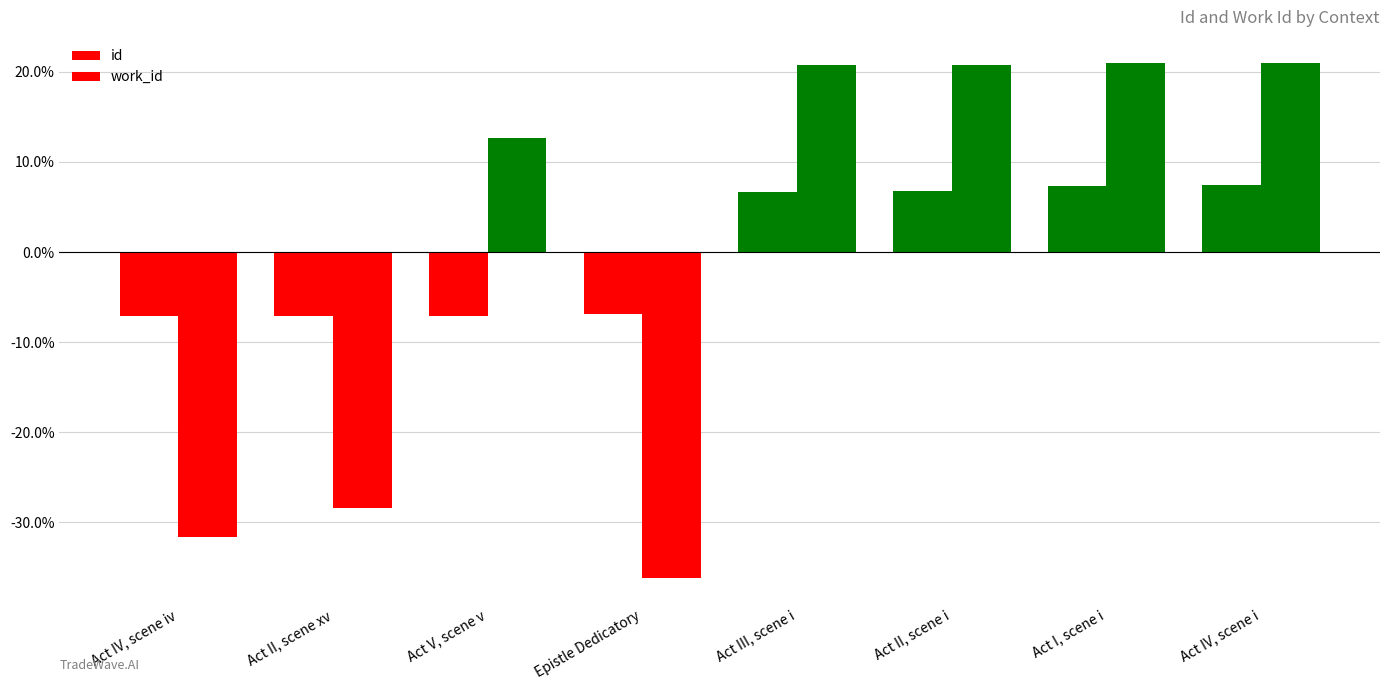

Does the chart contain any negative values?

Yes